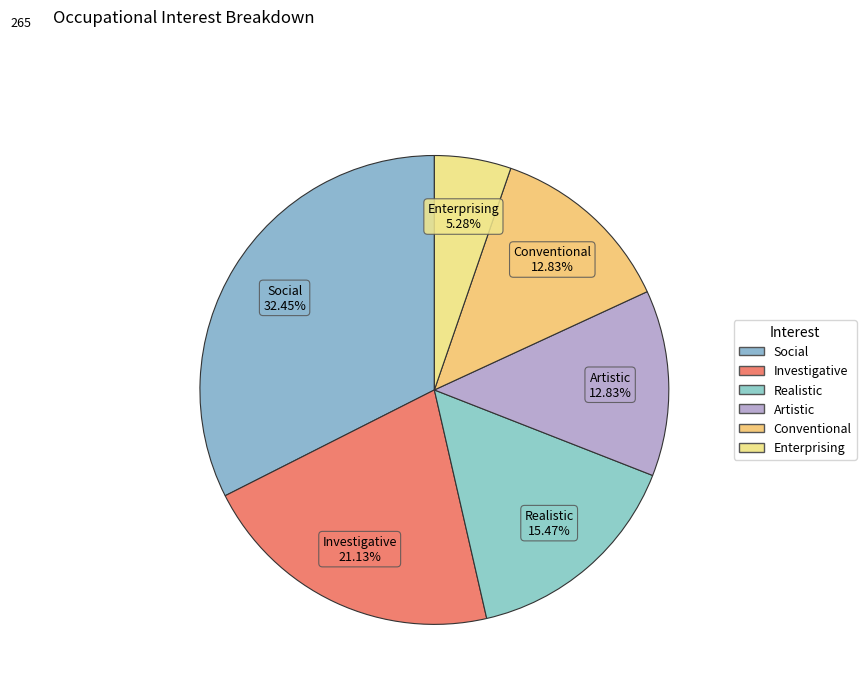

Which slice is the smallest?

Enterprising